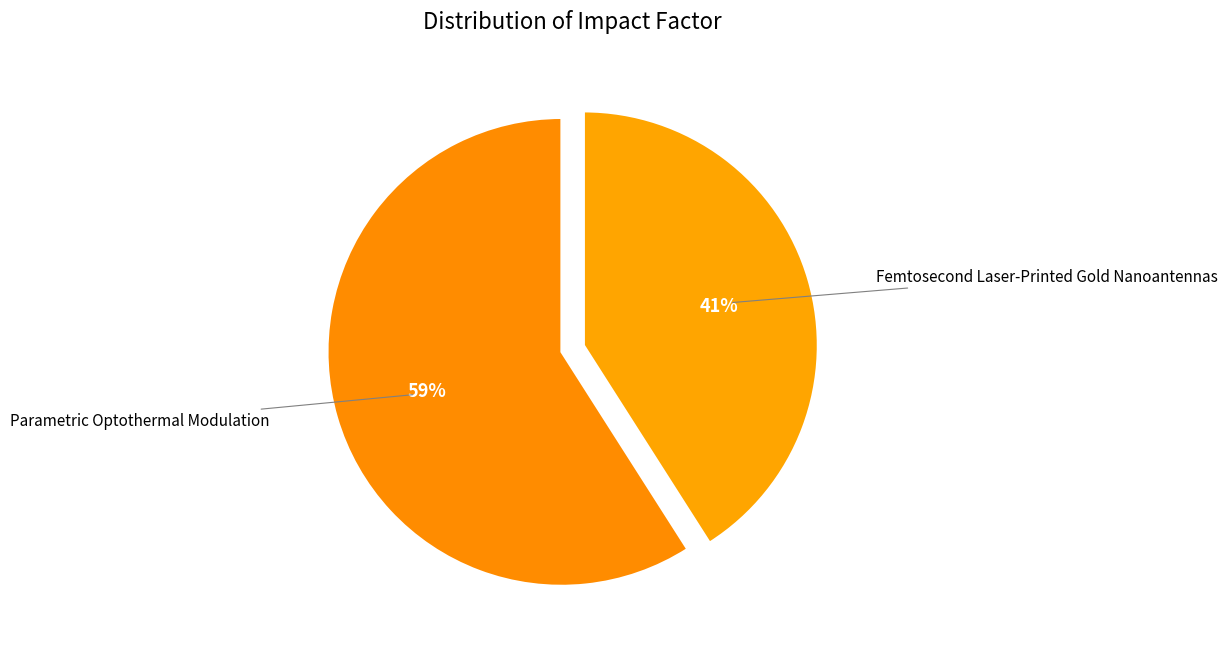

Which category has the biggest portion of the pie?

Parametric Optothermal Modulation